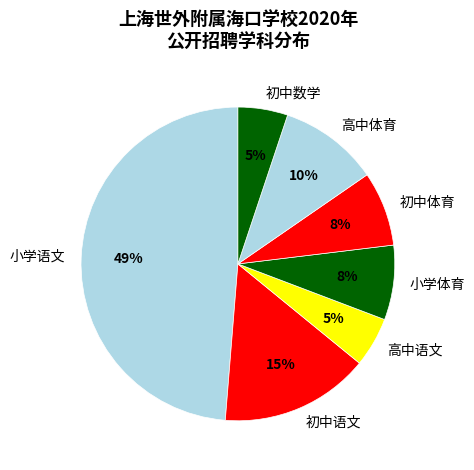

Which has a higher value, 初中语文 or 小学体育?

初中语文